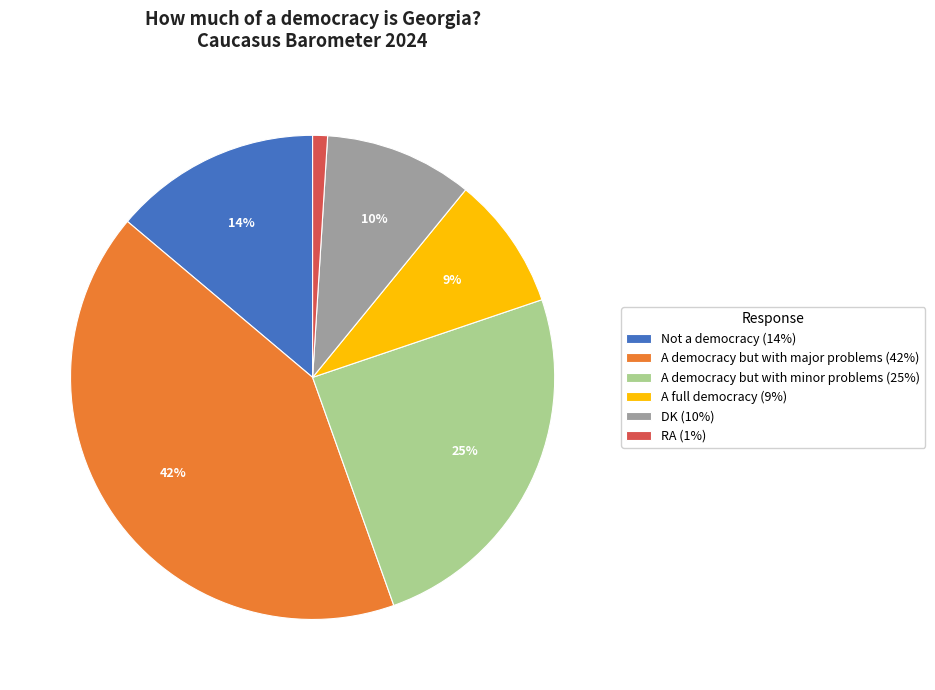

To the nearest percent, what is the difference between the A democracy but with minor problems and A democracy but with major problems slice percentages?

17%